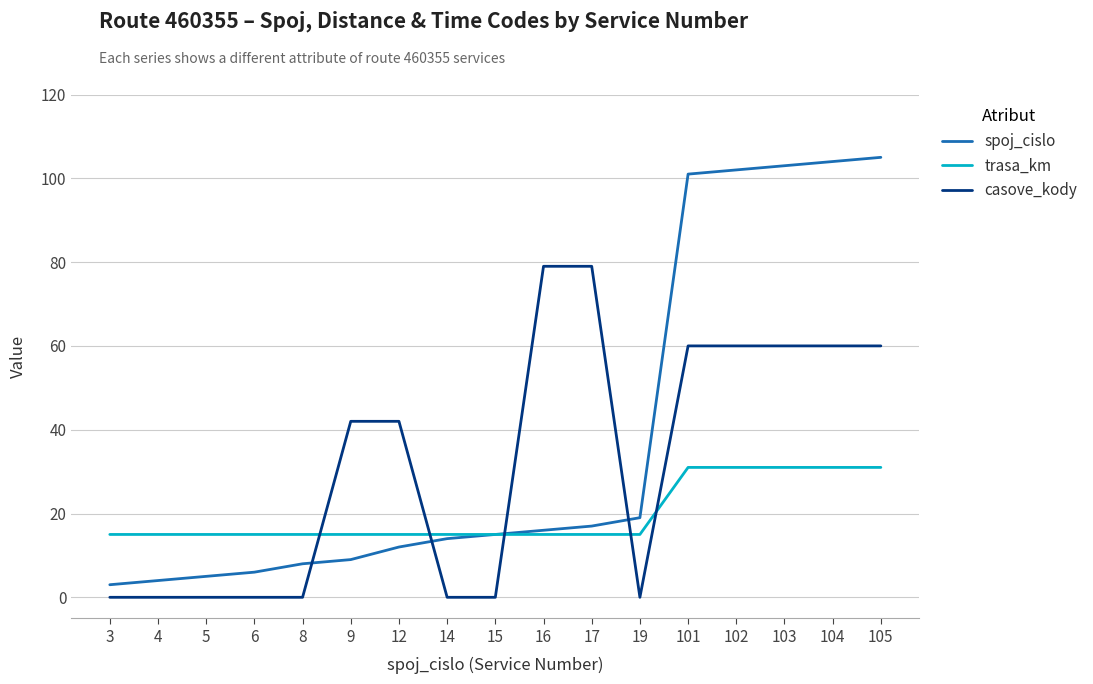

Which series has the widest spread of values?

spoj_cislo